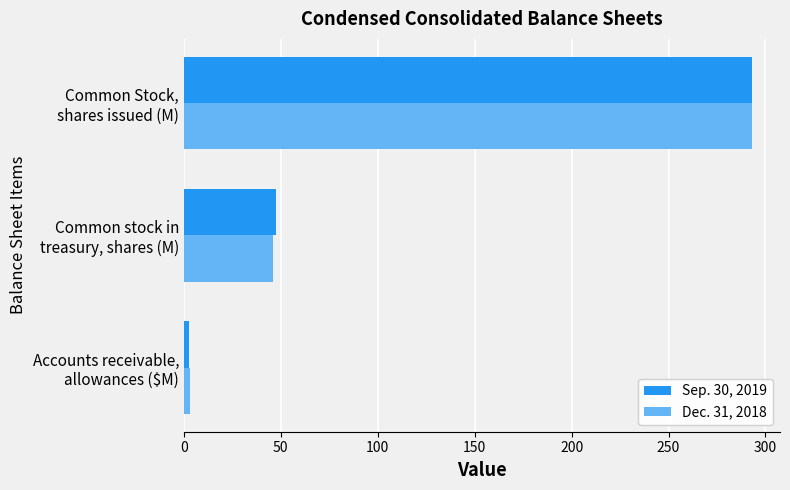

Which series has the largest range (max minus min)?

Sep. 30, 2019